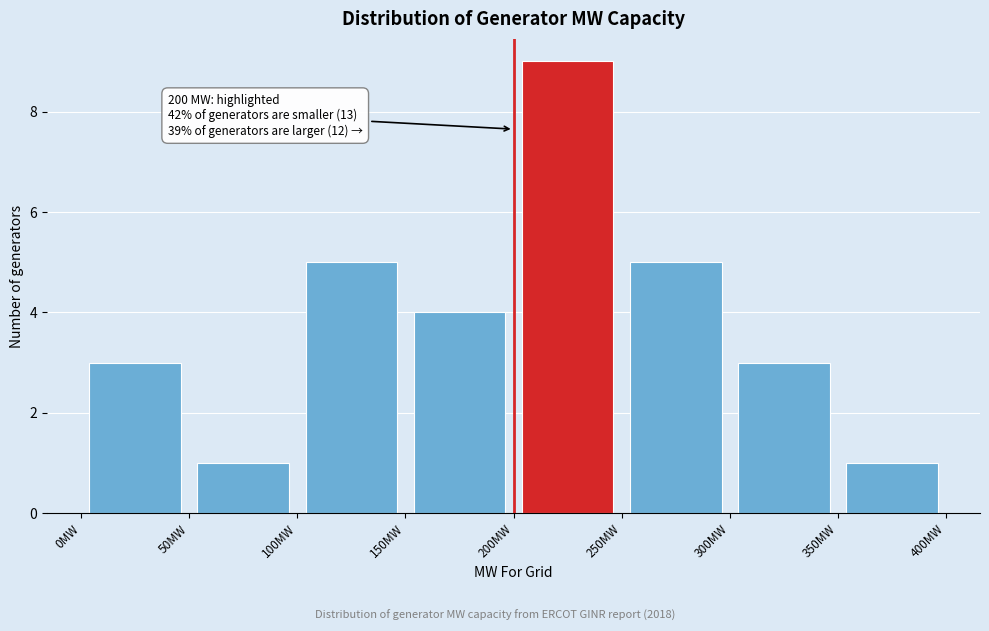

Over which range of the x-axis is the bar tallest?

200 to 250